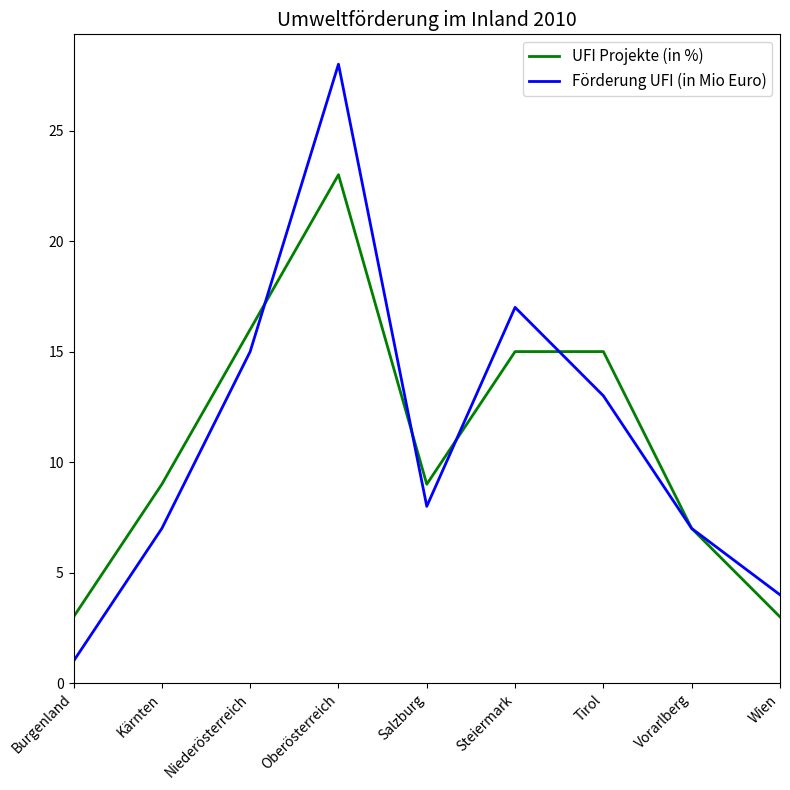

What value does the UFI Projekte (in %) series have at Oberösterreich, to the nearest 5?

25